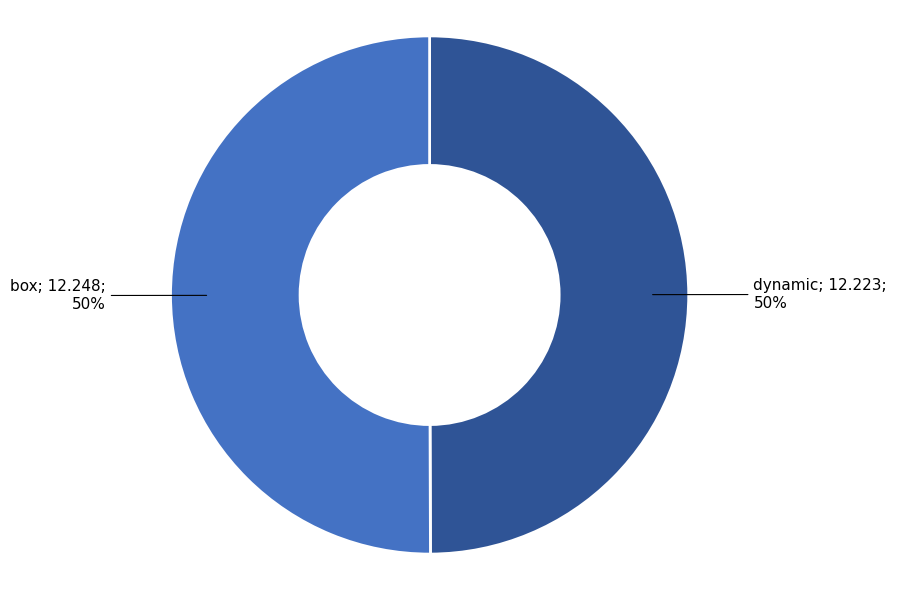

To the nearest percent, what is the average slice percentage?

50%